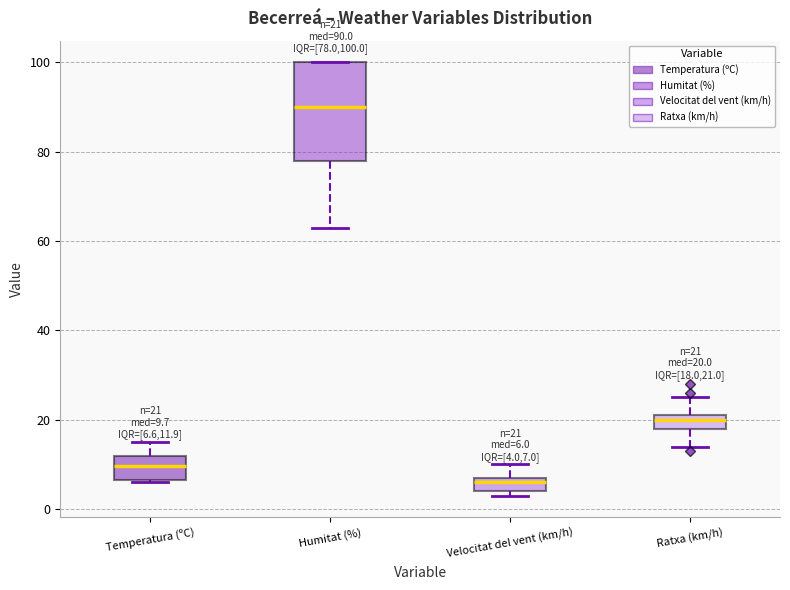

Which box's median line is the lowest?

Velocitat del vent (km/h)